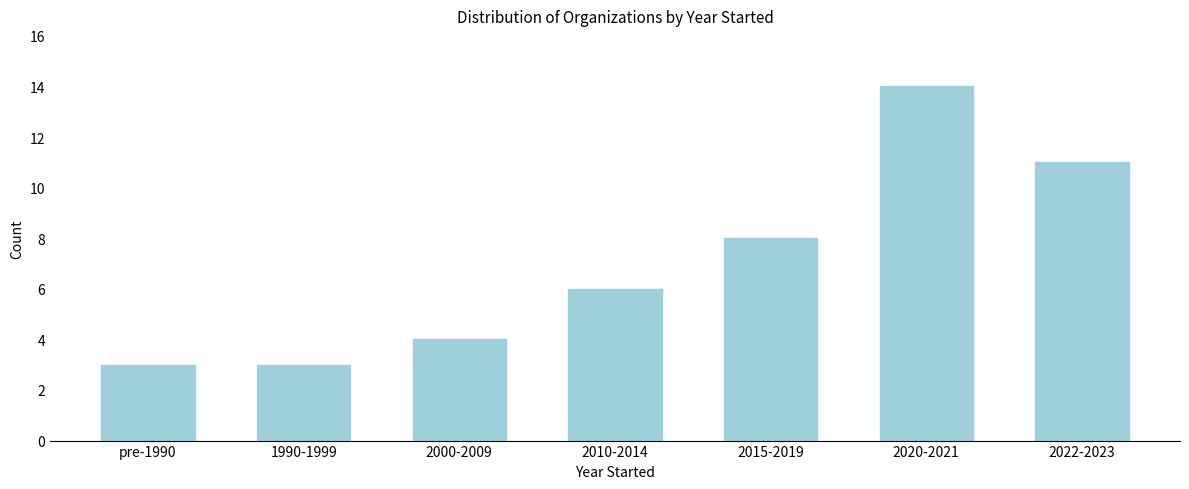

Reading right to left, what are all the values shown in this chart?

11	14	8	6	4	3	3